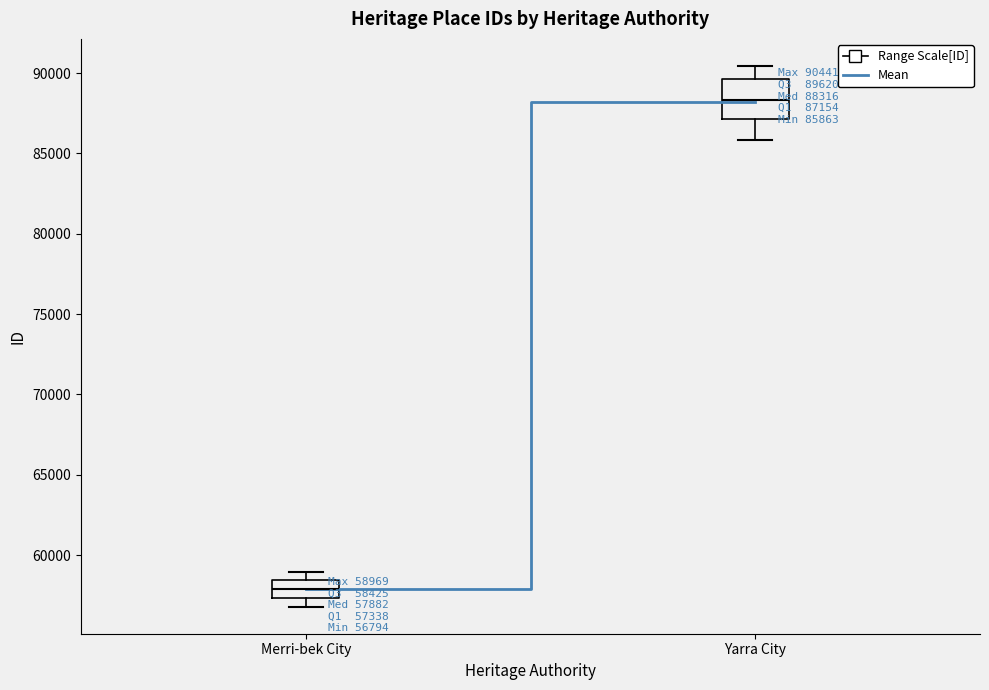

Which box has the lowest median line?

Merri-bek City